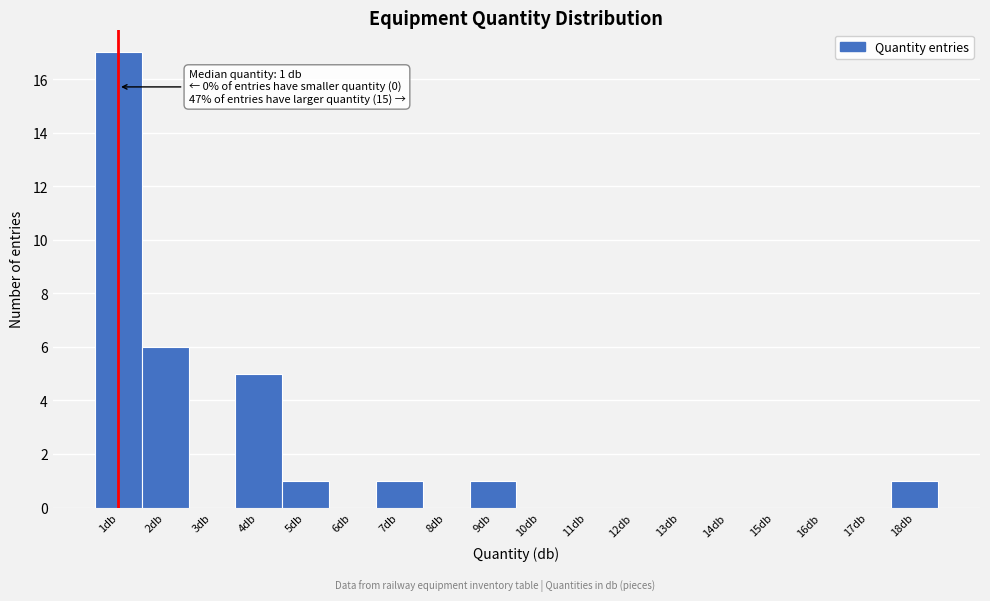

Over which range of the x-axis is the bar tallest?

0.5 to 1.5